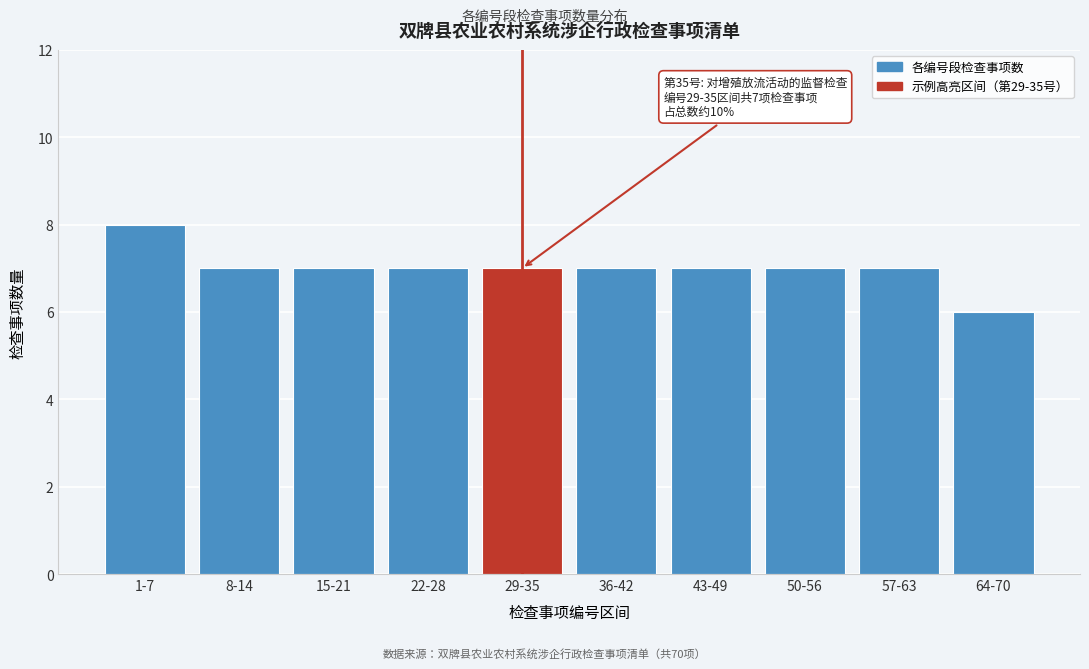

Reading left to right, transcribe all the data shown in this chart.

1-7=8	8-14=7	15-21=7	22-28=7	29-35=7	36-42=7	43-49=7	50-56=7	57-63=7	64-70=6